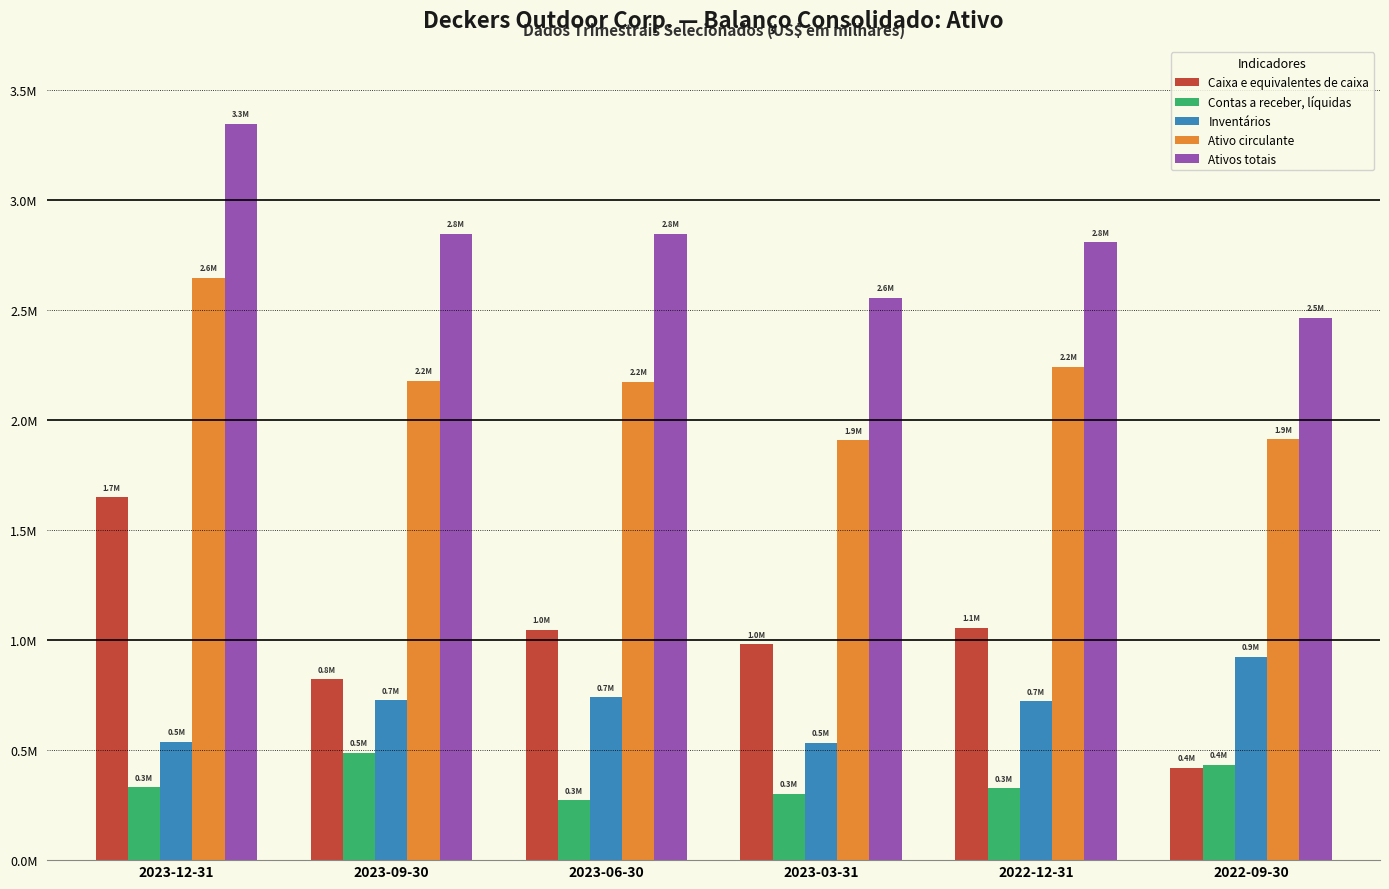

At how many categories does at least one series exceed 1885461?

6